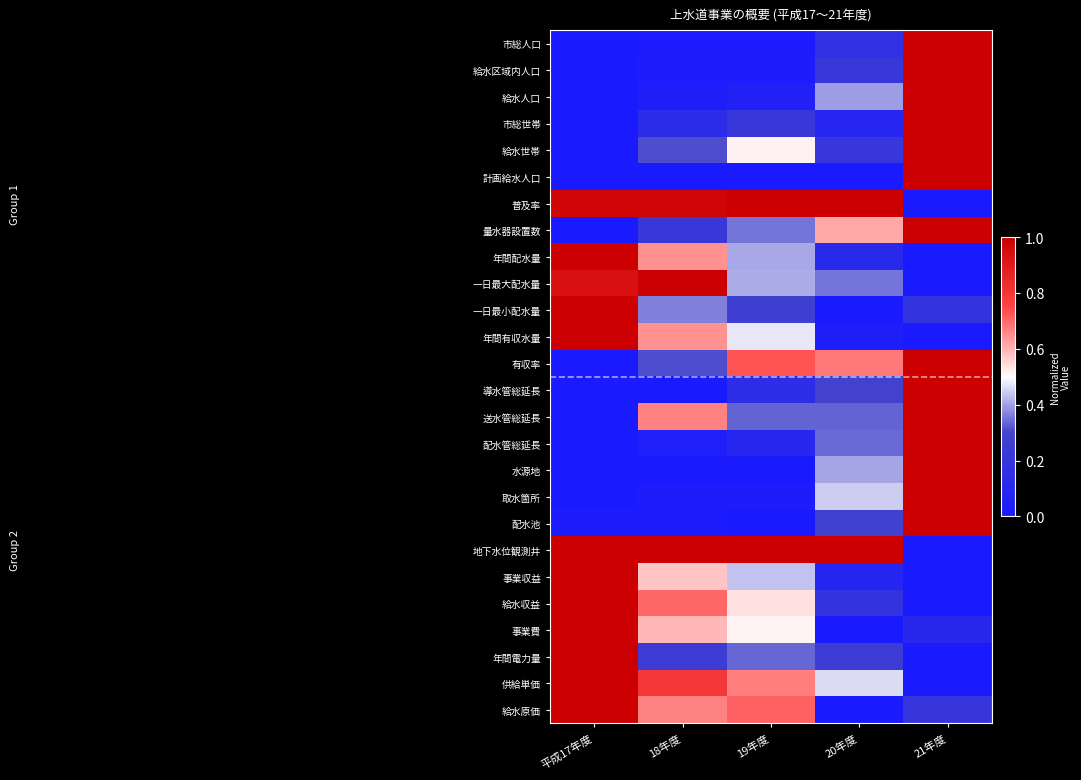

Reading left to right, list all the values displayed in this chart.

市総人口: 平成17年度=0.0	18年度=0.0	19年度=0.0	20年度=0.2	21年度=1.0
給水区域内人口: 平成17年度=0.0	18年度=0.0	19年度=0.0	20年度=0.2	21年度=1.0
給水人口: 平成17年度=0.0	18年度=0.0	19年度=0.1	20年度=0.4	21年度=1.0
市総世帯: 平成17年度=0.0	18年度=0.1	19年度=0.2	20年度=0.1	21年度=1.0
給水世帯: 平成17年度=0.0	18年度=0.3	19年度=0.5	20年度=0.2	21年度=1.0
計画給水人口: 平成17年度=0.0	18年度=0.0	19年度=0.0	20年度=0.0	21年度=1.0
普及率: 平成17年度=1.0	18年度=1.0	19年度=1.0	20年度=1.0	21年度=0.0
量水器設置数: 平成17年度=0.0	18年度=0.2	19年度=0.4	20年度=0.6	21年度=1.0
年間配水量: 平成17年度=1.0	18年度=0.6	19年度=0.4	20年度=0.1	21年度=0.0
一日最大配水量: 平成17年度=0.9	18年度=1.0	19年度=0.4	20年度=0.4	21年度=0.0
一日最小配水量: 平成17年度=1.0	18年度=0.4	19年度=0.3	20年度=0.0	21年度=0.2
年間有収水量: 平成17年度=1.0	18年度=0.6	19年度=0.5	20年度=0.0	21年度=0.0
有収率: 平成17年度=0.0	18年度=0.3	19年度=0.7	20年度=0.7	21年度=1.0
導水管総延長: 平成17年度=0.0	18年度=0.0	19年度=0.1	20年度=0.3	21年度=1.0
送水管総延長: 平成17年度=0.0	18年度=0.7	19年度=0.3	20年度=0.3	21年度=1.0
配水管総延長: 平成17年度=0.0	18年度=0.0	19年度=0.1	20年度=0.3	21年度=1.0
水源地: 平成17年度=0.0	18年度=0.0	19年度=0.0	20年度=0.4	21年度=1.0
取水箇所: 平成17年度=0.0	18年度=0.0	19年度=0.0	20年度=0.4	21年度=1.0
配水池: 平成17年度=0.0	18年度=0.0	19年度=0.0	20年度=0.3	21年度=1.0
地下水位観測井: 平成17年度=1.0	18年度=1.0	19年度=1.0	20年度=1.0	21年度=0.0
事業収益: 平成17年度=1.0	18年度=0.6	19年度=0.4	20年度=0.1	21年度=0.0
給水収益: 平成17年度=1.0	18年度=0.7	19年度=0.5	20年度=0.2	21年度=0.0
事業費: 平成17年度=1.0	18年度=0.6	19年度=0.5	20年度=0.0	21年度=0.1
年間電力量: 平成17年度=1.0	18年度=0.2	19年度=0.3	20年度=0.2	21年度=0.0
供給単価: 平成17年度=1.0	18年度=0.8	19年度=0.7	20年度=0.5	21年度=0.0
給水原価: 平成17年度=1.0	18年度=0.7	19年度=0.7	20年度=0.0	21年度=0.2